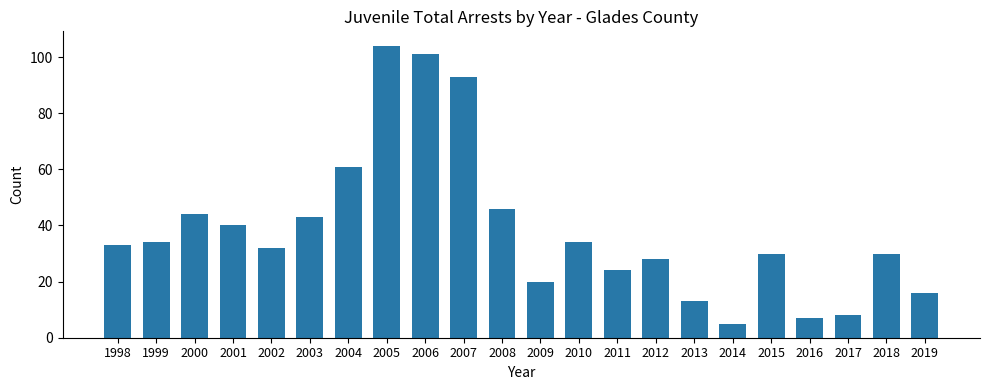

Between 2003 and 2011, which is larger?

2003